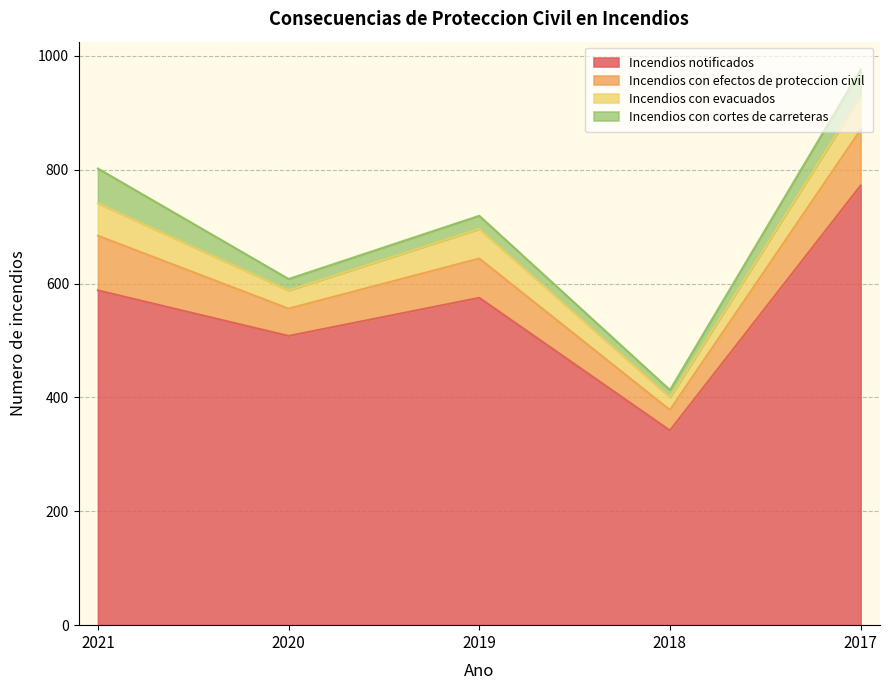

Reading left to right, extract all data points from this chart.

Incendios notificados: 588	508	575	342	772
Incendios con efectos de proteccion civil: 96	48	69	36	98
Incendios con evacuados: 57	32	52	22	59
Incendios con cortes de carreteras: 61	20	23	13	47